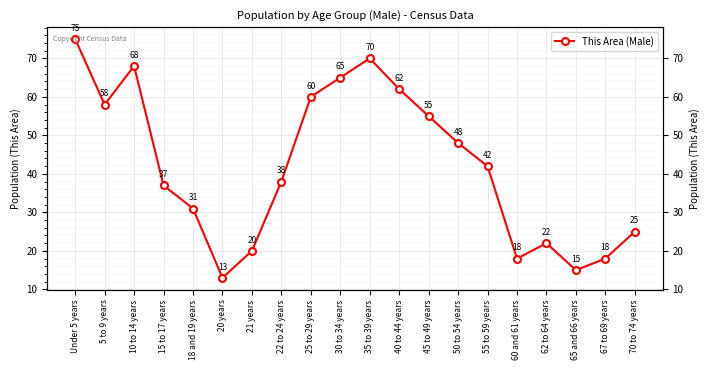

List the labels in order of value, smallest first.

20 years, 65 and 66 years, 60 and 61 years, 67 to 69 years, 21 years, 62 to 64 years, 70 to 74 years, 18 and 19 years, 15 to 17 years, 22 to 24 years, 55 to 59 years, 50 to 54 years, 45 to 49 years, 5 to 9 years, 25 to 29 years, 40 to 44 years, 30 to 34 years, 10 to 14 years, 35 to 39 years, Under 5 years